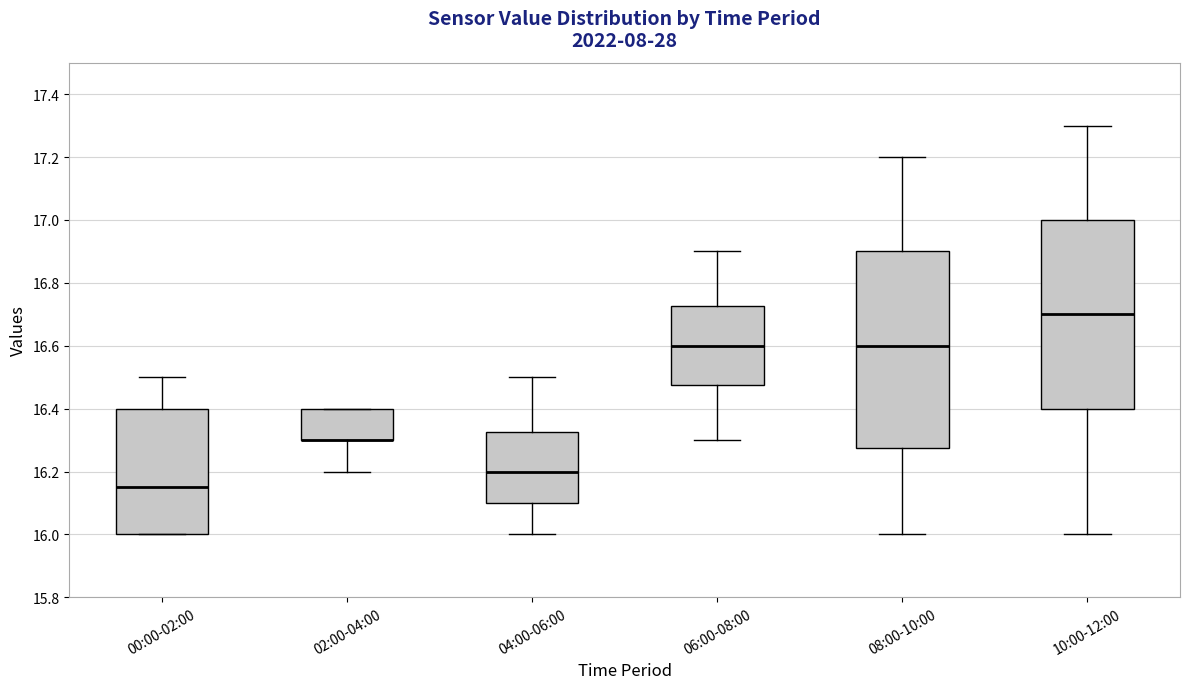

Which box is the tallest, from its lower edge to its upper edge?

08:00-10:00